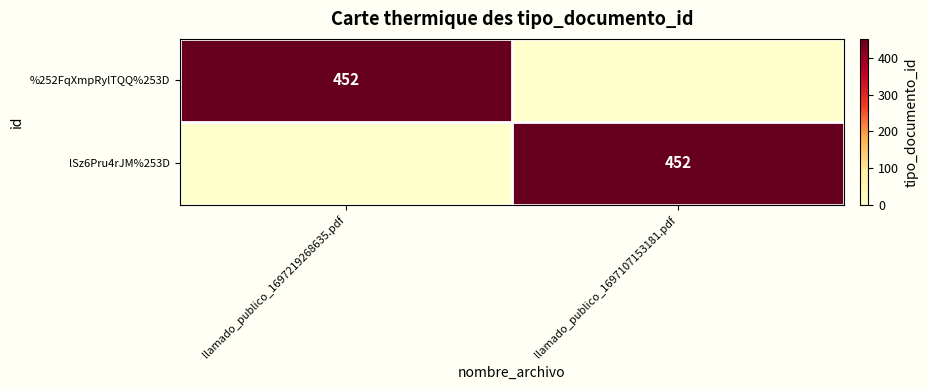

The value of lSz6Pru4rJM%253D at llamado_publico_1697107153181.pdf is 452. True or false?

True